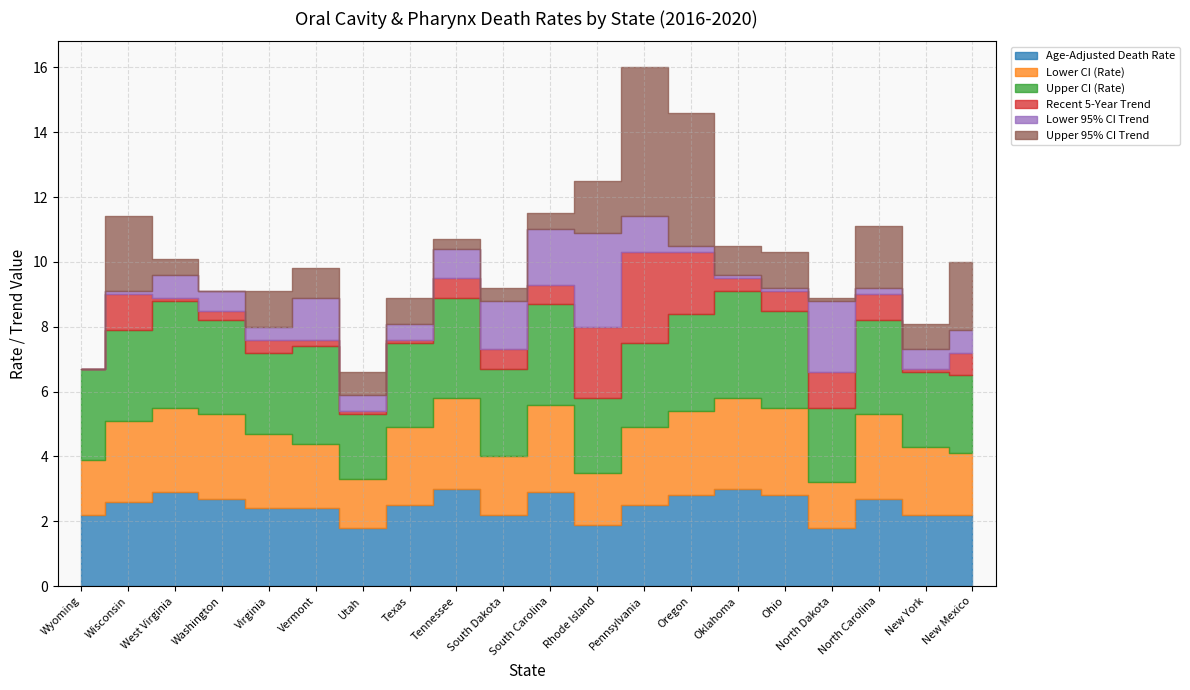

True or false: Lower CI (Rate) and Age-Adjusted Death Rate intersect in this chart.

False